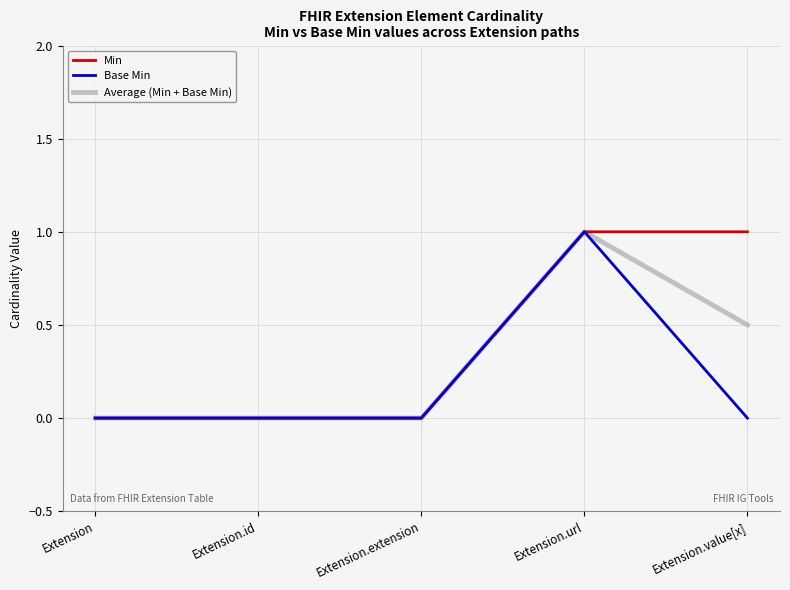

What is the sum of the Min values at Extension.url and Extension.value[x]?

2.0